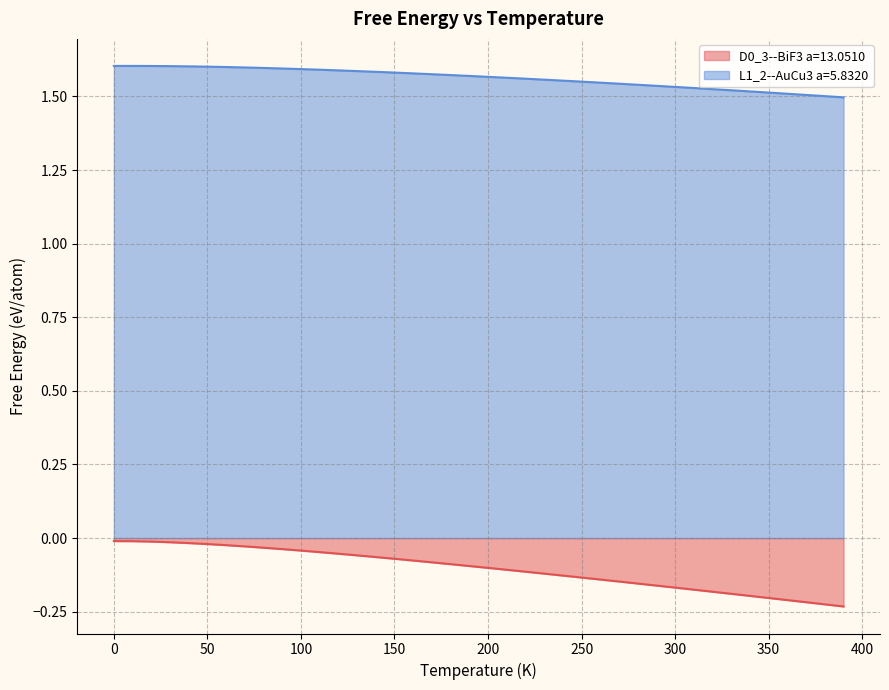

Reading left to right, what are all the values shown in this chart?

D0_3--BiF3 a=13.0510: -0.0	-0.0	-0.0	-0.0	-0.0	-0.0	-0.0	-0.0	-0.0	-0.0	-0.0	-0.0	-0.1	-0.1	-0.1	-0.1	-0.1	-0.1	-0.1	-0.1	-0.1	-0.1	-0.1	-0.1	-0.1	-0.1	-0.1	-0.1	-0.2	-0.2	-0.2	-0.2	-0.2	-0.2	-0.2	-0.2	-0.2	-0.2	-0.2	-0.2
L1_2--AuCu3 a=5.8320: 1.6	1.6	1.6	1.6	1.6	1.6	1.6	1.6	1.6	1.6	1.6	1.6	1.6	1.6	1.6	1.6	1.6	1.6	1.6	1.6	1.6	1.6	1.6	1.6	1.6	1.6	1.5	1.5	1.5	1.5	1.5	1.5	1.5	1.5	1.5	1.5	1.5	1.5	1.5	1.5